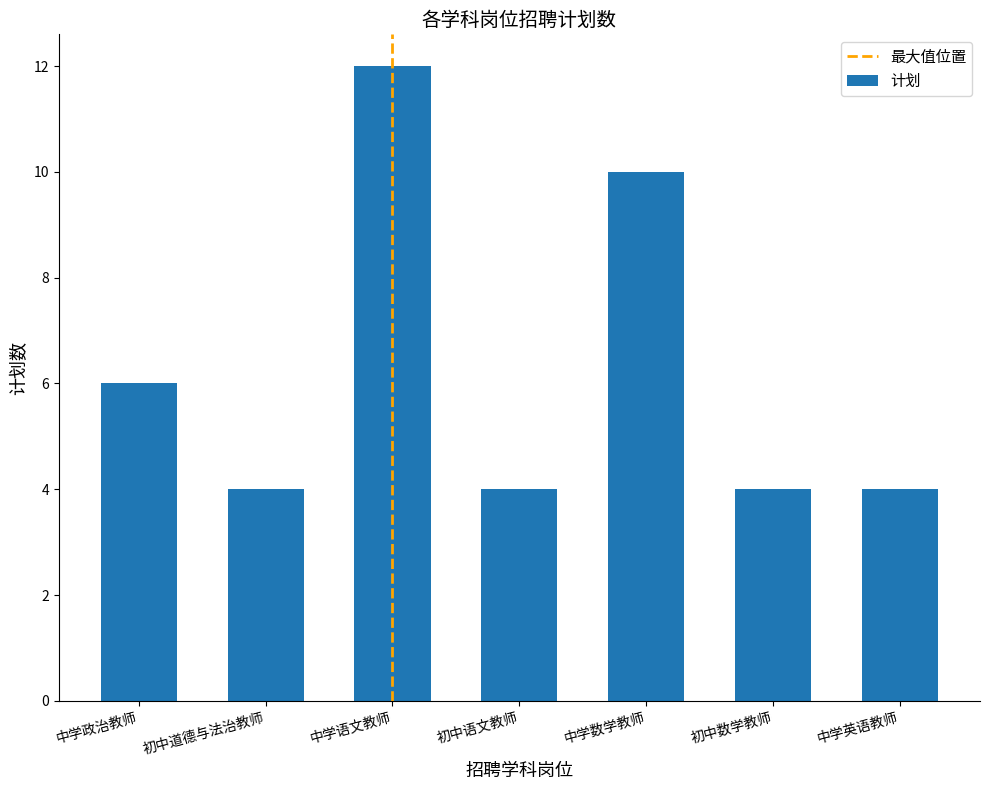

Reading right to left, list all the values displayed in this chart.

4	4	10	4	12	4	6